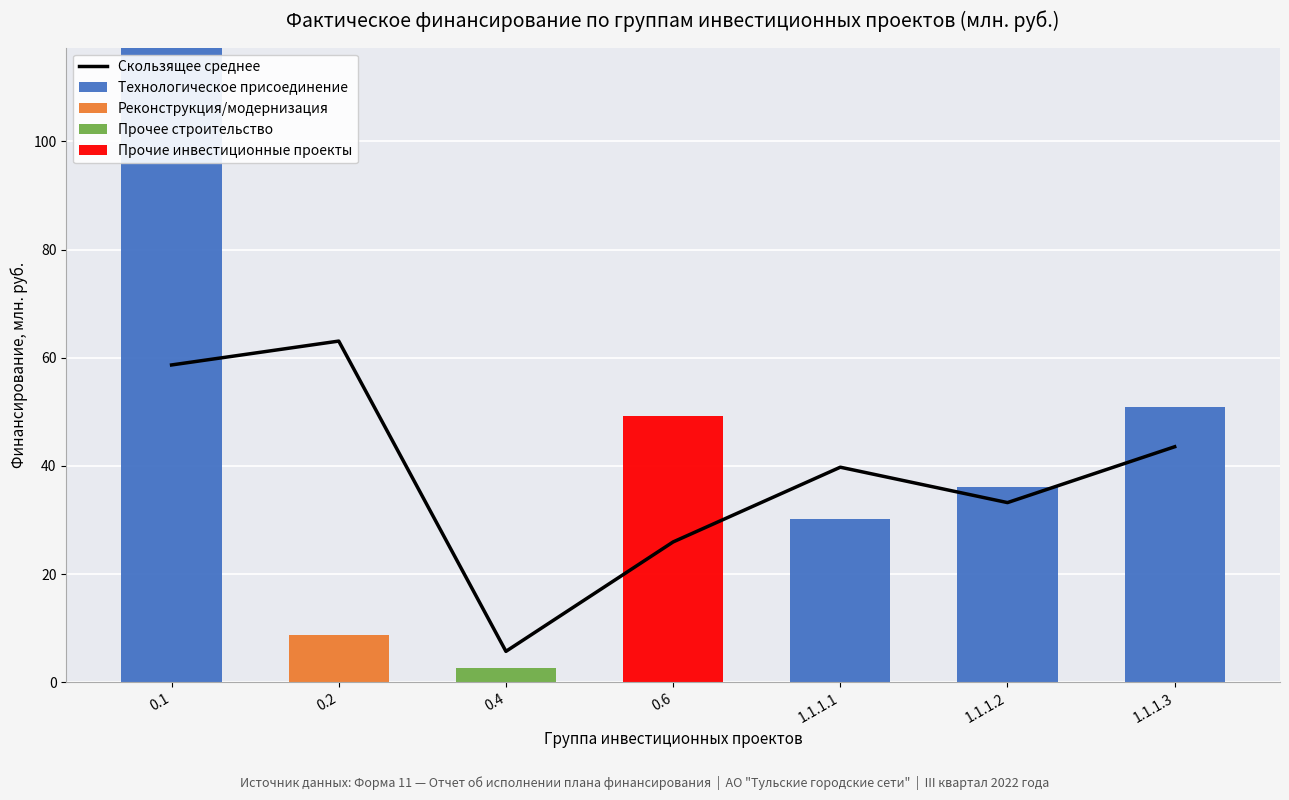

Reading right to left, what are all the values shown in this chart?

Скользящее среднее: 43.5	33.2	39.8	25.9	5.7	63.1	58.7
Технологическое присоединение: 50.9	36.2	30.2	0.0	0.0	0.0	117.3
Реконструкция/модернизация: 0.0	0.0	0.0	0.0	0.0	8.8	0.0
Прочее строительство: 0.0	0.0	0.0	0.0	2.6	0.0	0.0
Прочие инвестиционные проекты: 0.0	0.0	0.0	49.3	0.0	0.0	0.0